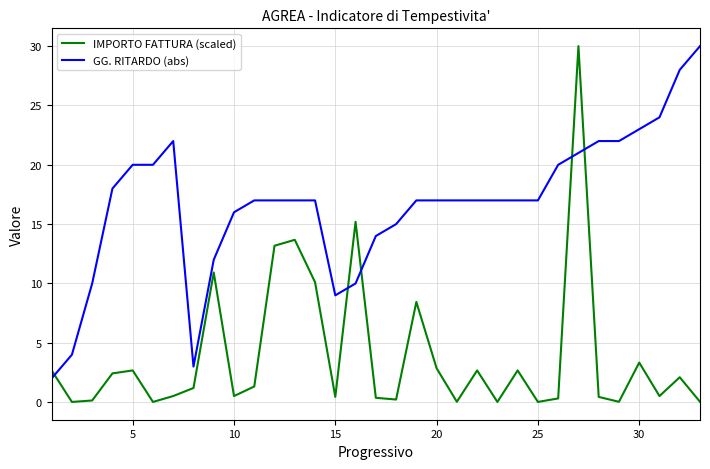

How many values in the IMPORTO FATTURA (scaled) series are below 1?

16